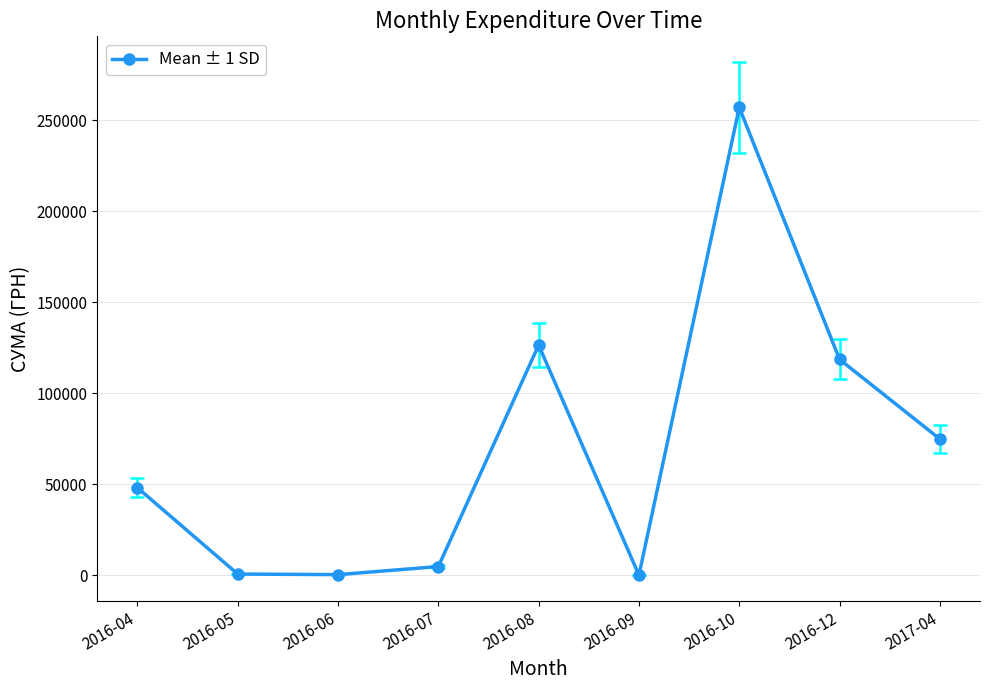

What is the label of the 8th point from the left?

2016-12